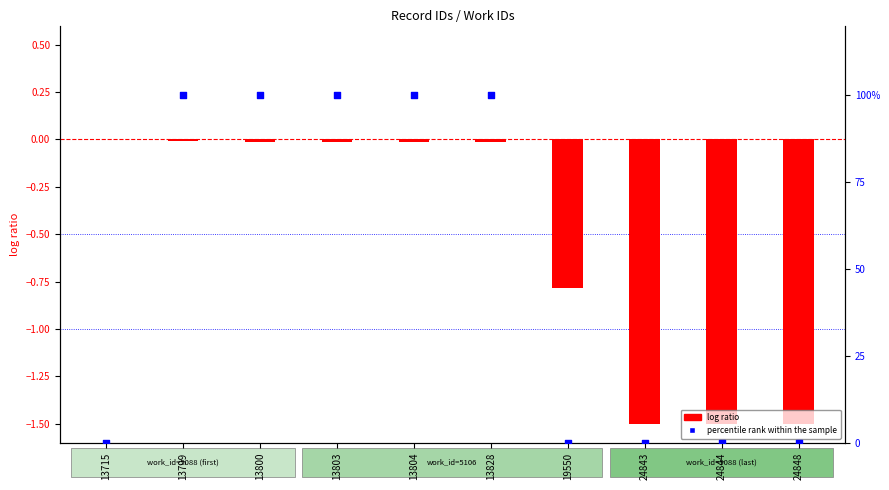

What are all the series names shown in the legend?

log ratio, percentile rank within the sample